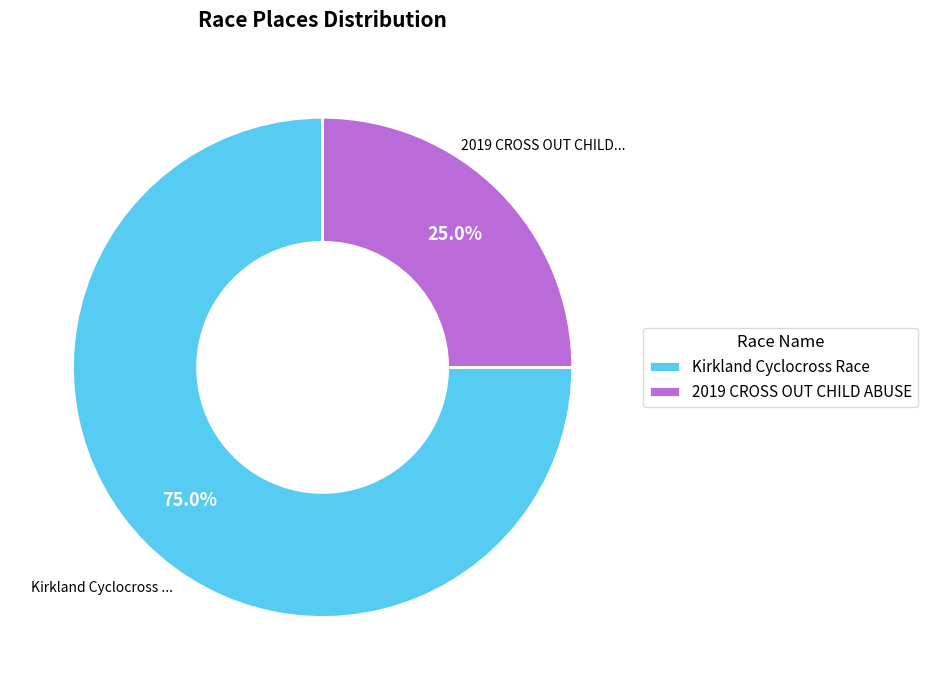

To the nearest percent, what is the average slice percentage?

50%